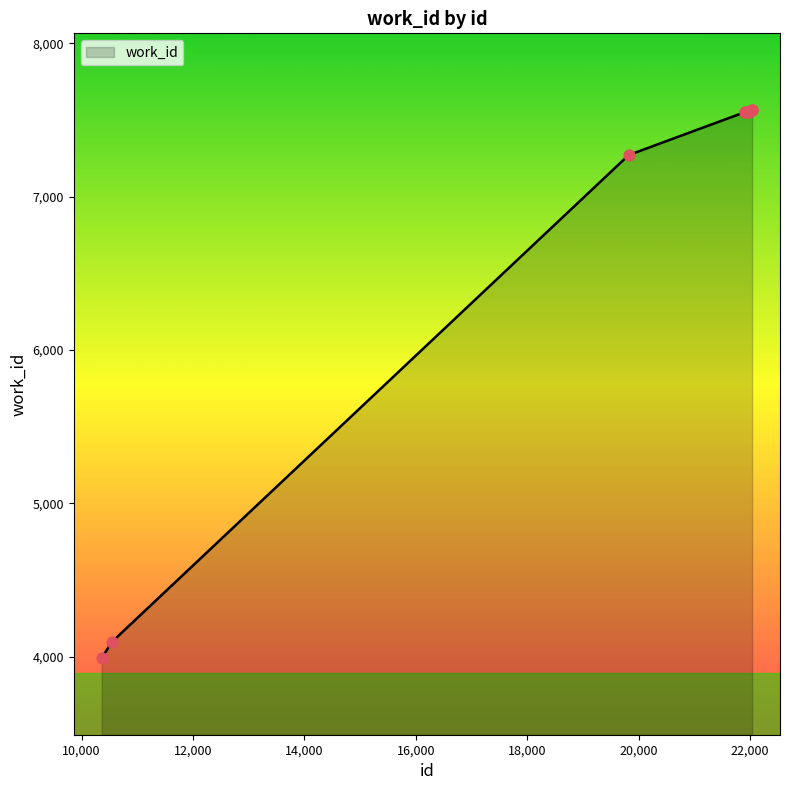

What is the greatest value displayed?

7565